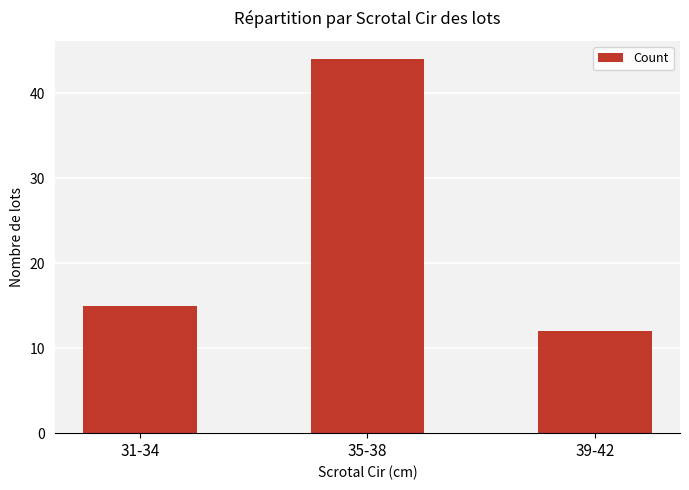

Reading right to left, extract all data points from this chart.

39-42=12	35-38=44	31-34=15